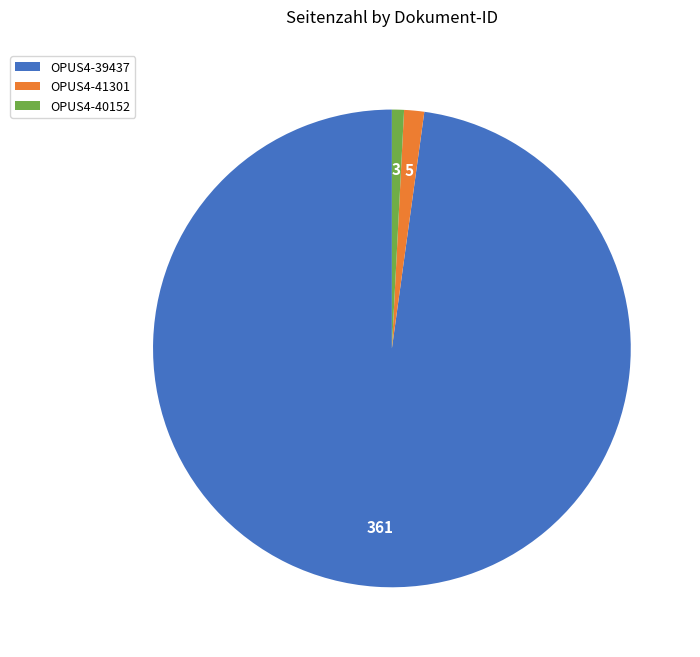

True or false: OPUS4-39437 accounts for 91% of the total.

False